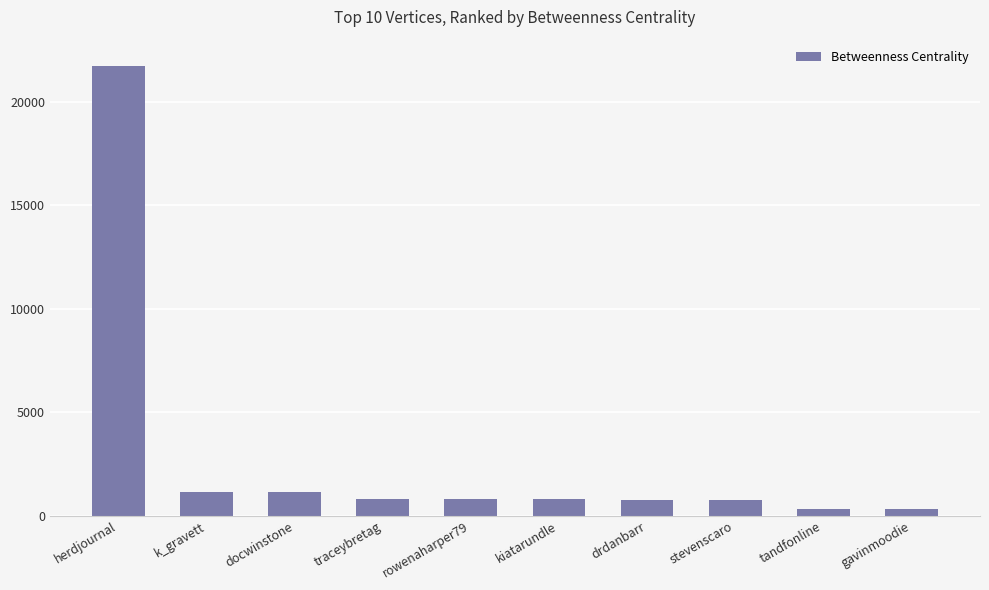

What is the label of the 5th bar from the left?

rowenaharper79